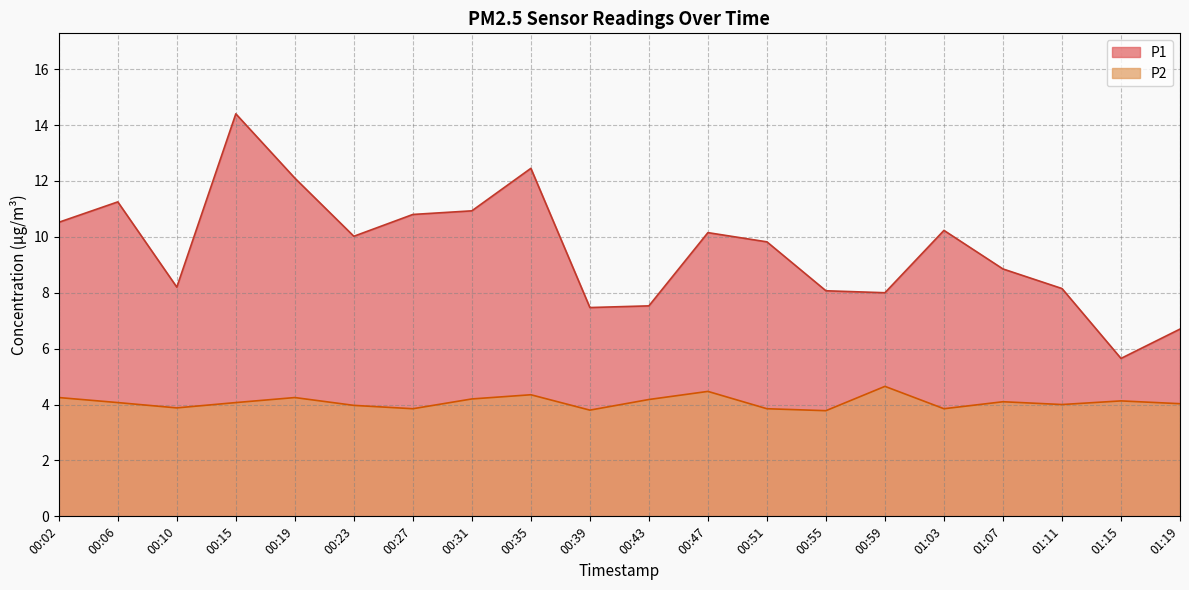

List the series in order of their peak value, highest first.

P1, P2